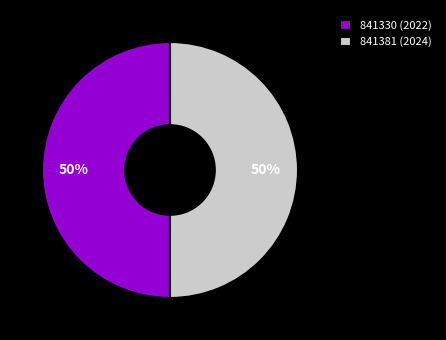

What is the ratio of the value at 841381 (2024) to the value at 841330 (2022)?

1.0